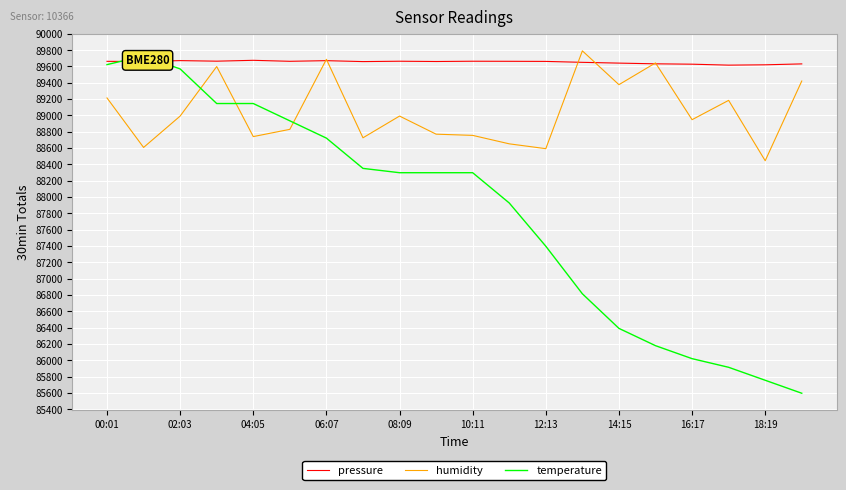

What is the lowest value of the humidity series?

88444.8